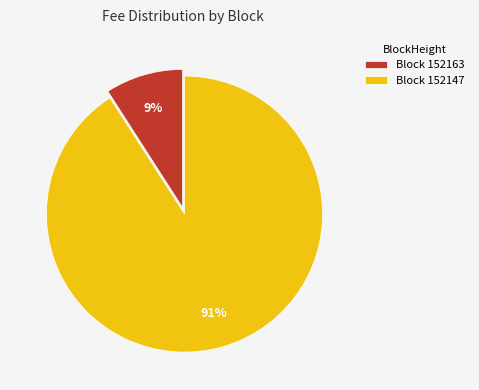

Is it true that Block 152163 is 3% of the pie?

False